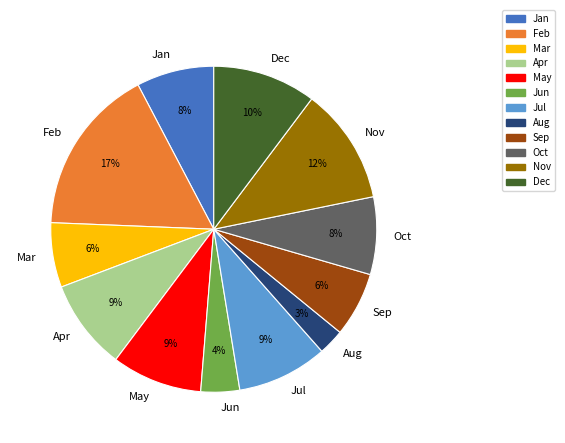

Is it true that Jul is 9% of the pie?

True